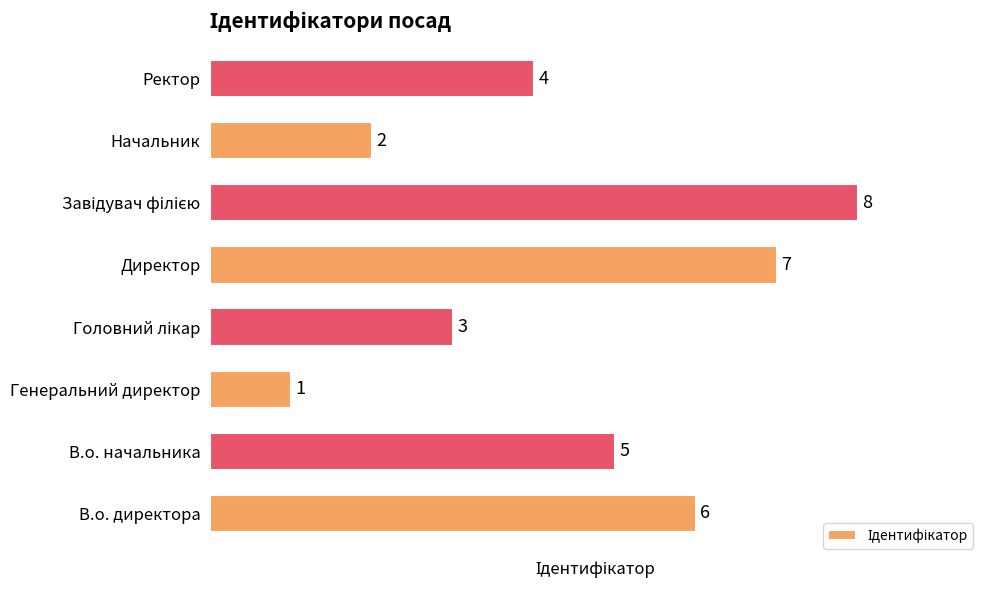

The chart shows a value of 3 at В.о. начальника. True or false?

False